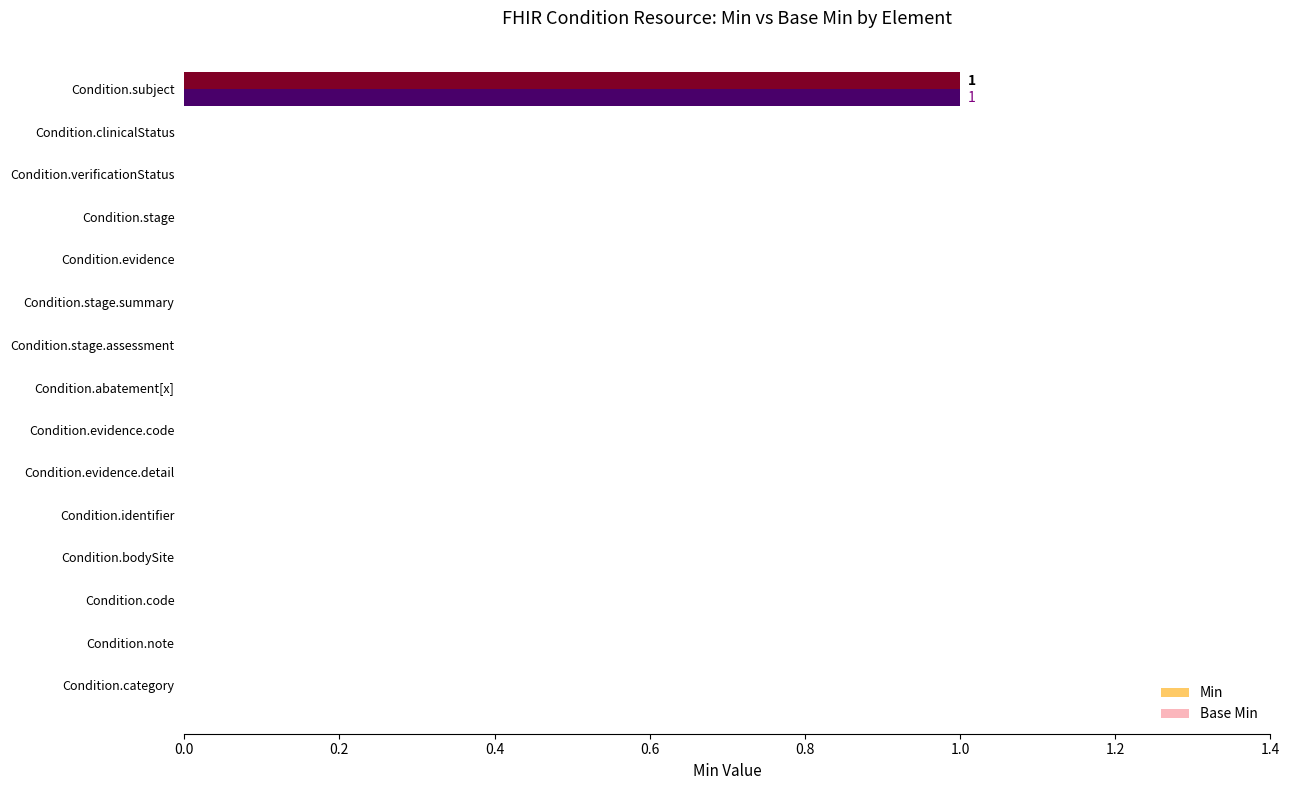

Is it true that Base Min equals 0 at Condition.clinicalStatus?

True